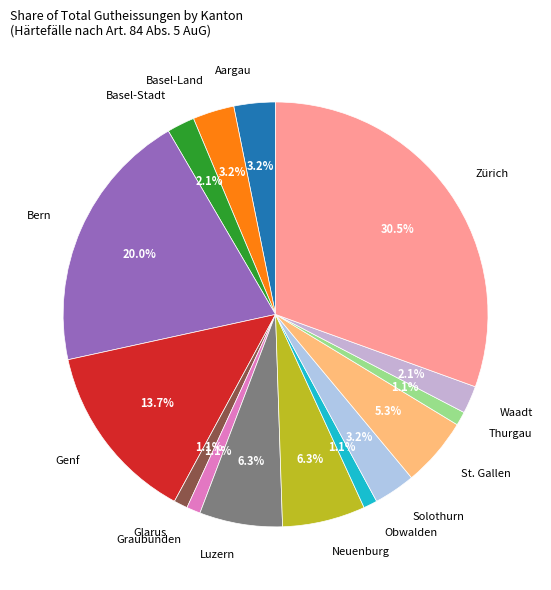

Which category has the biggest portion of the pie?

Zürich